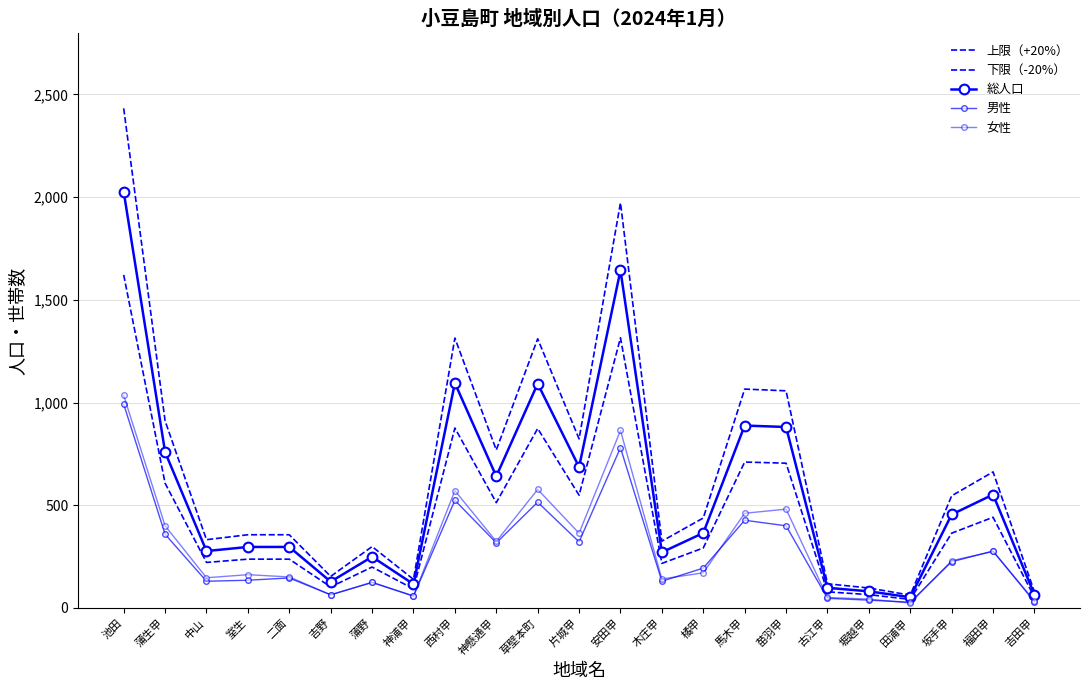

How many distinct data groups are displayed?

5